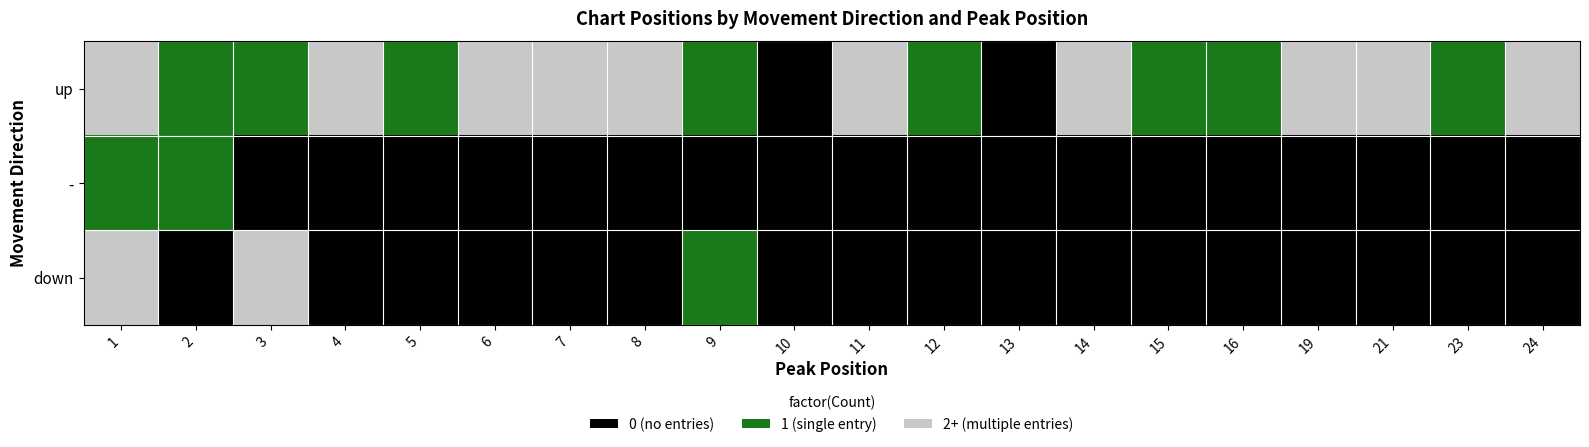

Which label corresponds to the smallest value in the chart?

10